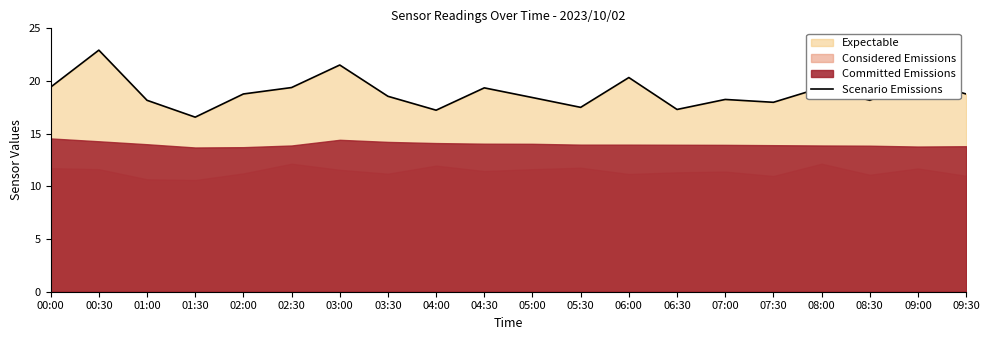

The value of Scenario Emissions at 00:00 is 7.6. True or false?

False